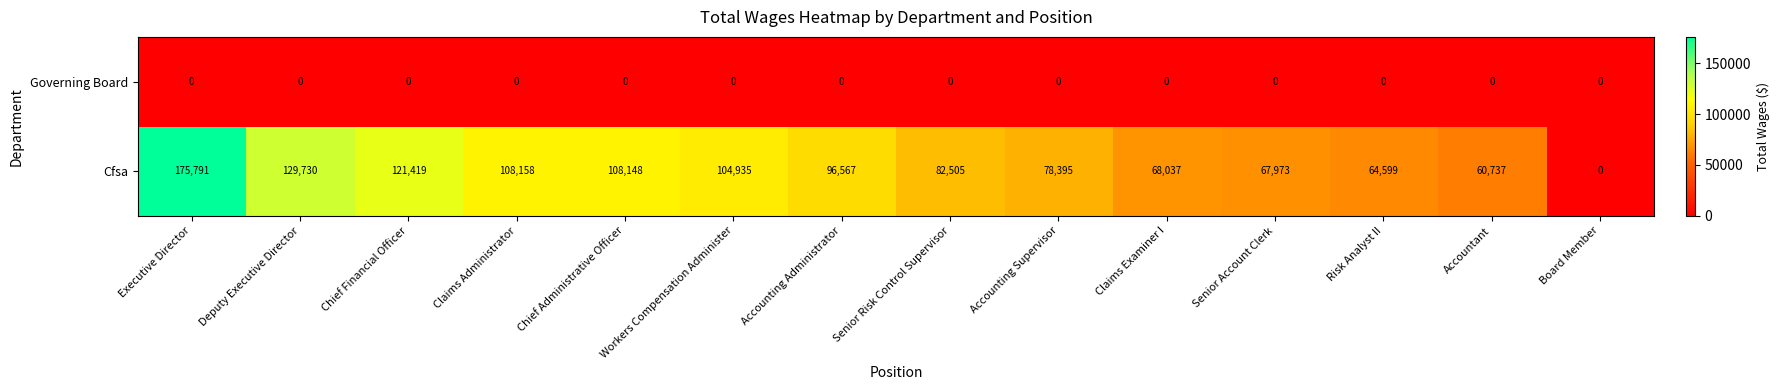

Rank the series at Accountant from highest to lowest value.

Cfsa, Governing Board